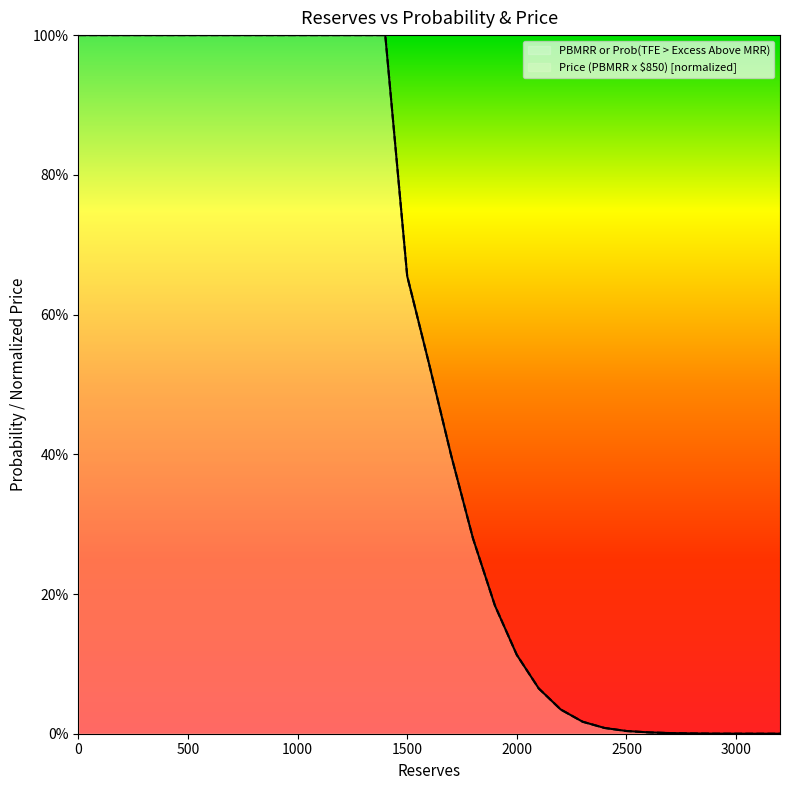

What is the label of the 18th point from the left?

3000